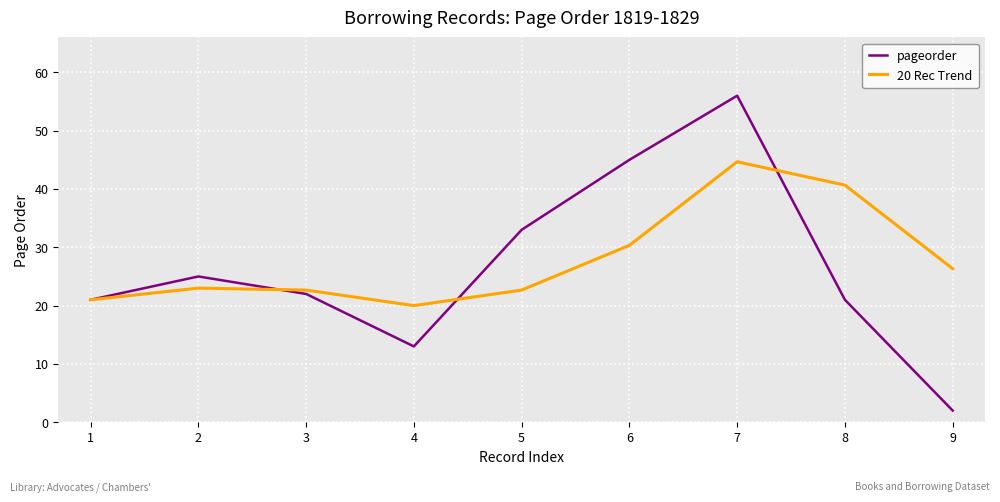

Which series changed the most between 2 and 8?

20 Rec Trend